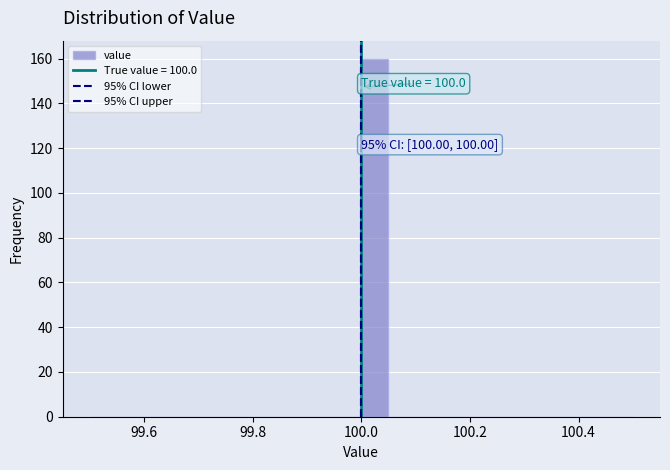

Read against the x-axis, roughly where is the centre of the tallest bar?

100.02